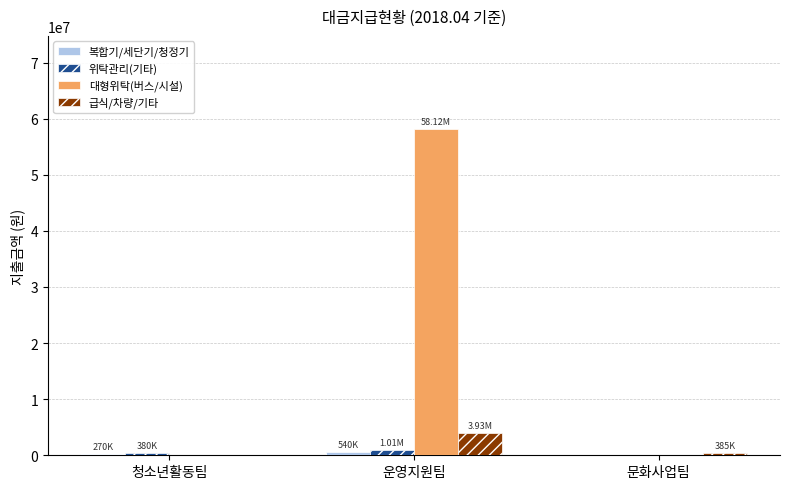

Between 운영지원팀 and 문화사업팀, which series saw the biggest shift?

대형위탁(버스/시설)